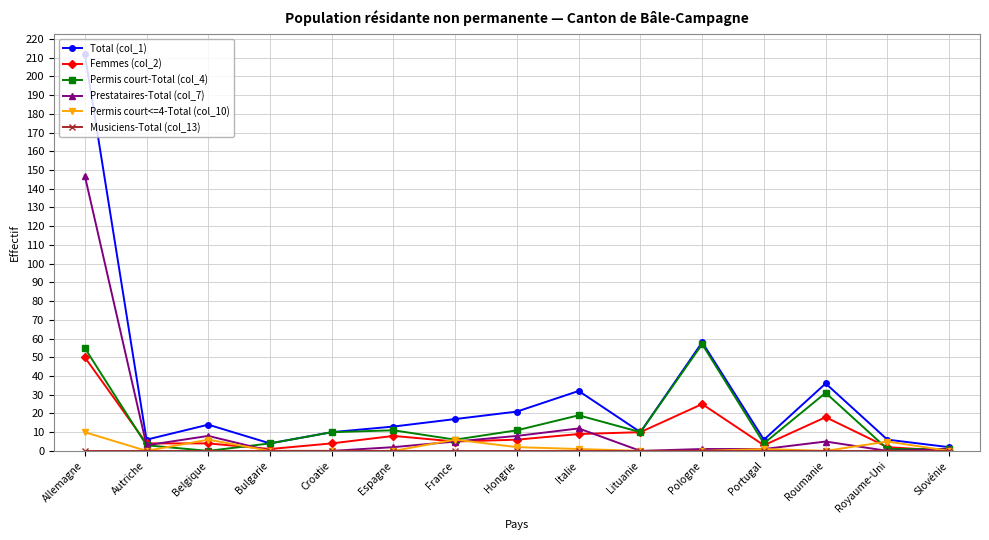

At which label does Total (col_1) first exceed 13?

Allemagne